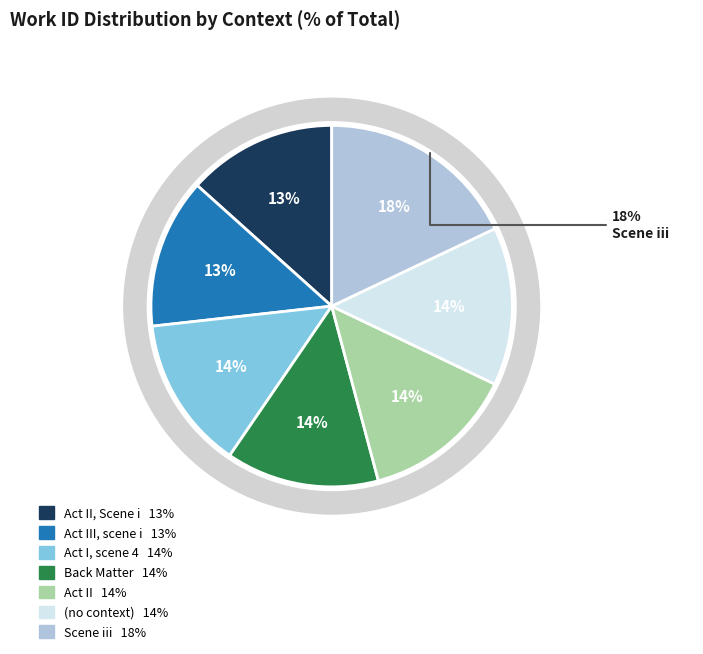

Which slice is the largest?

Scene iii